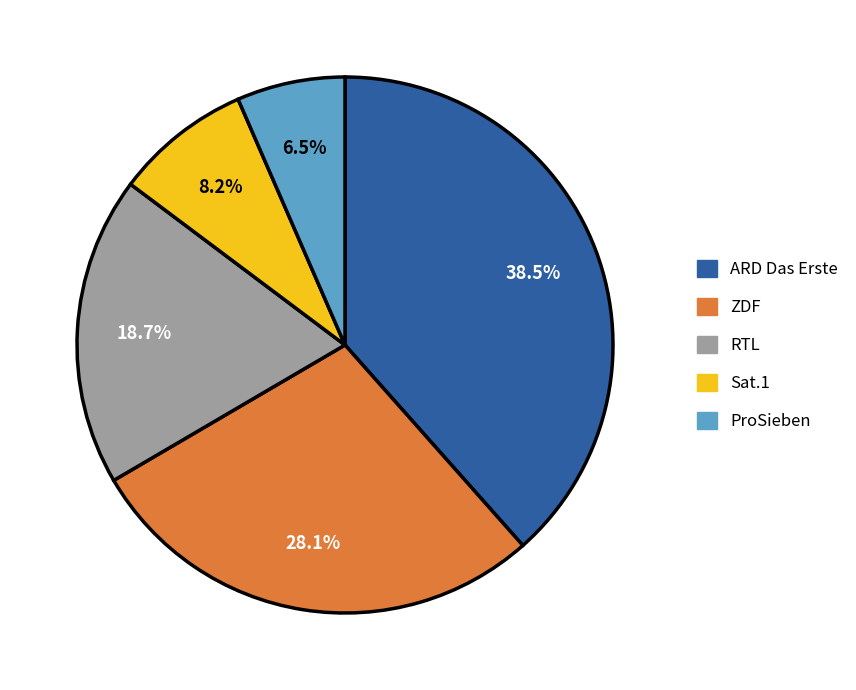

To the nearest percent, what is the difference between the largest and smallest slice percentages?

32%